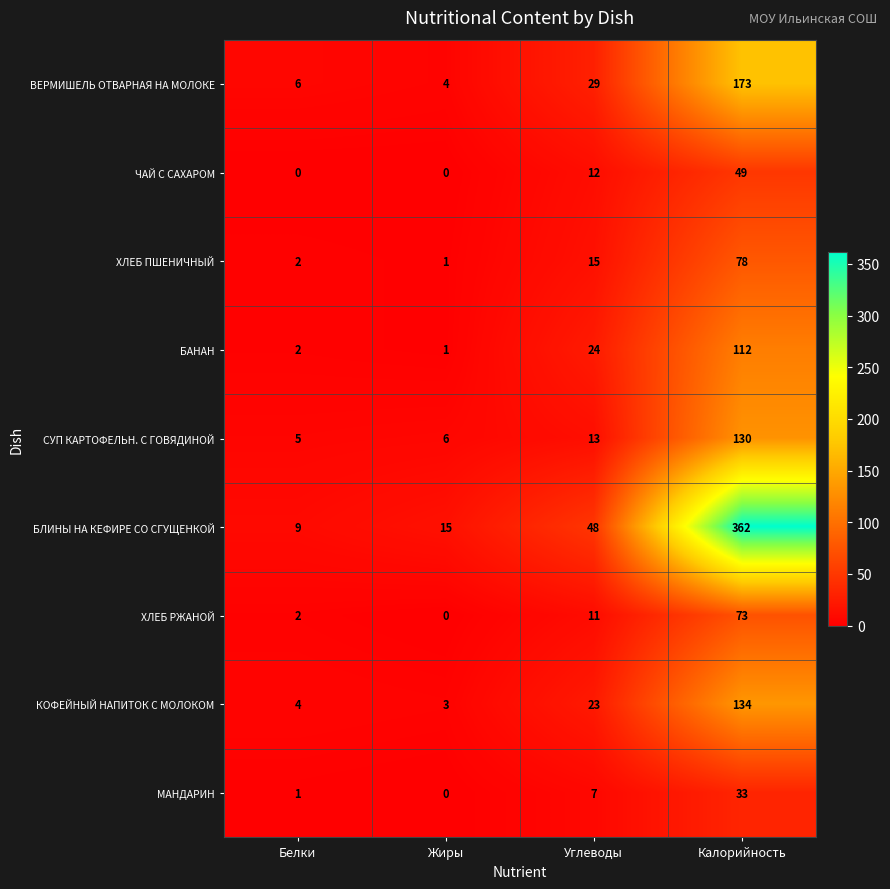

At Углеводы, list the series in order from largest to smallest.

БЛИНЫ НА КЕФИРЕ СО СГУЩЕНКОЙ, ВЕРМИШЕЛЬ ОТВАРНАЯ НА МОЛОКЕ, БАНАН, КОФЕЙНЫЙ НАПИТОК С МОЛОКОМ, ХЛЕБ ПШЕНИЧНЫЙ, СУП КАРТОФЕЛЬН. С ГОВЯДИНОЙ, ЧАЙ С САХАРОМ, ХЛЕБ РЖАНОЙ, МАНДАРИН